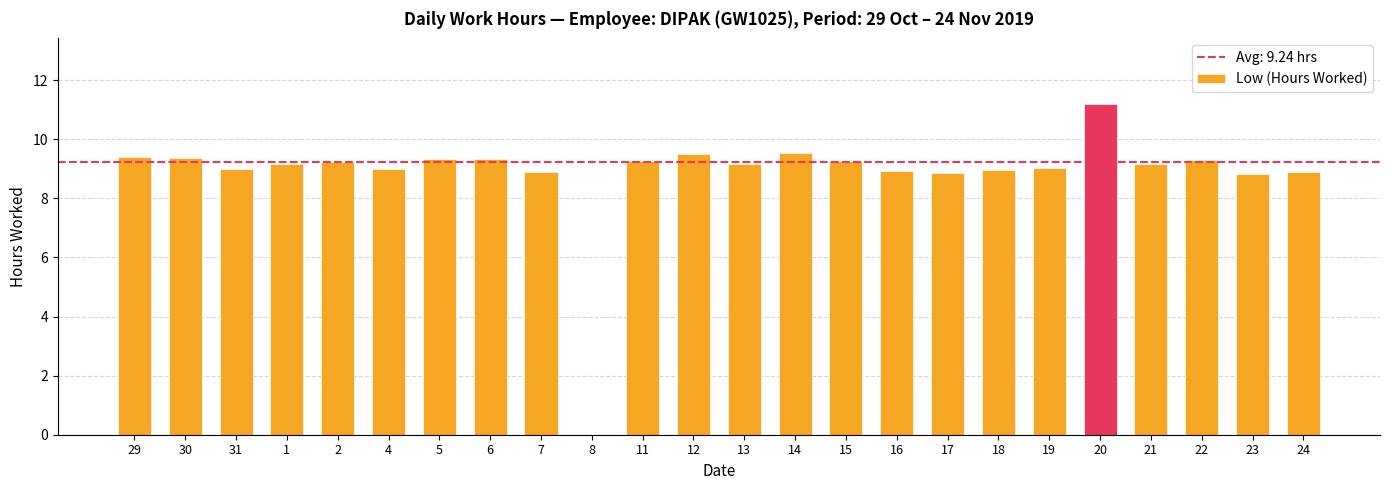

What is the sum of all values?

212.6